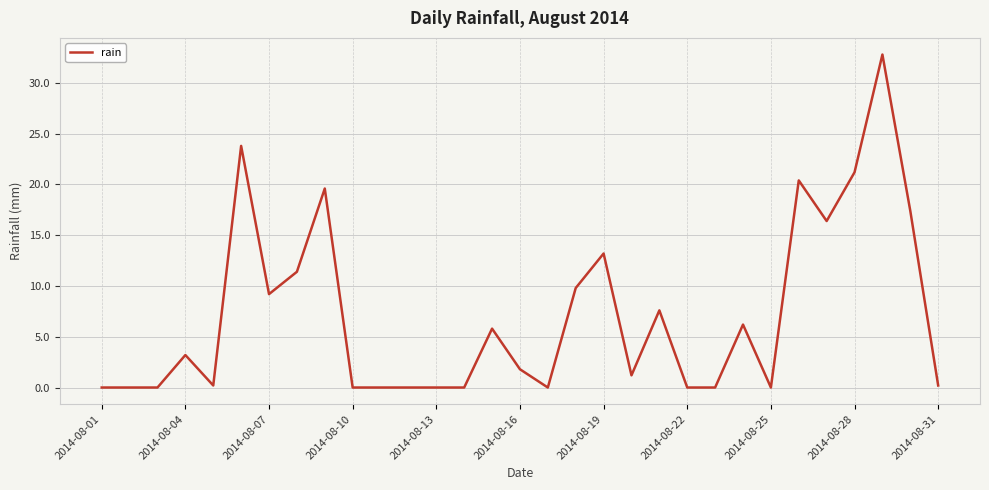

What is the difference between the maximum and minimum values?

32.8